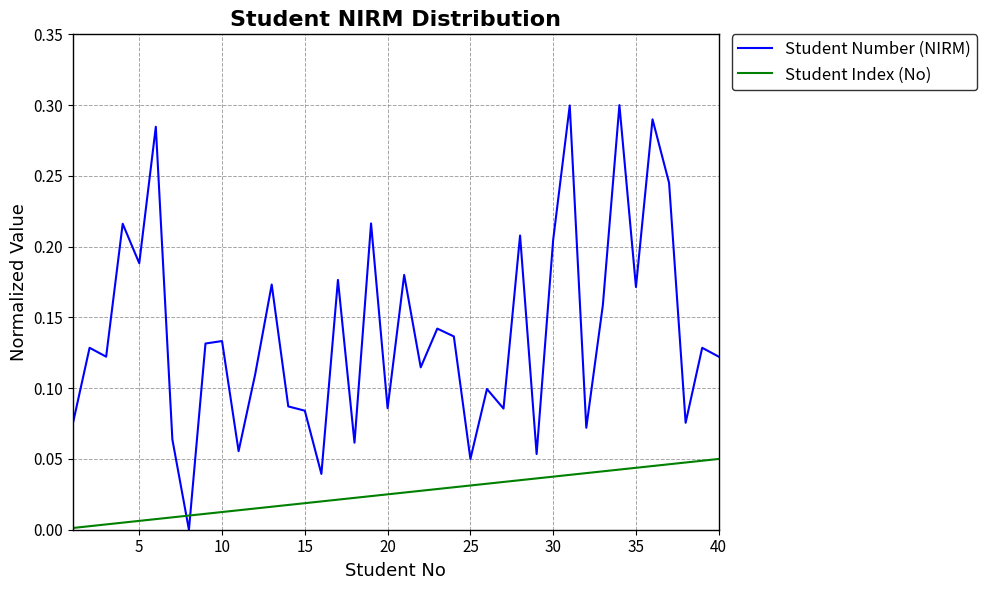

How many lines are shown in the chart?

2